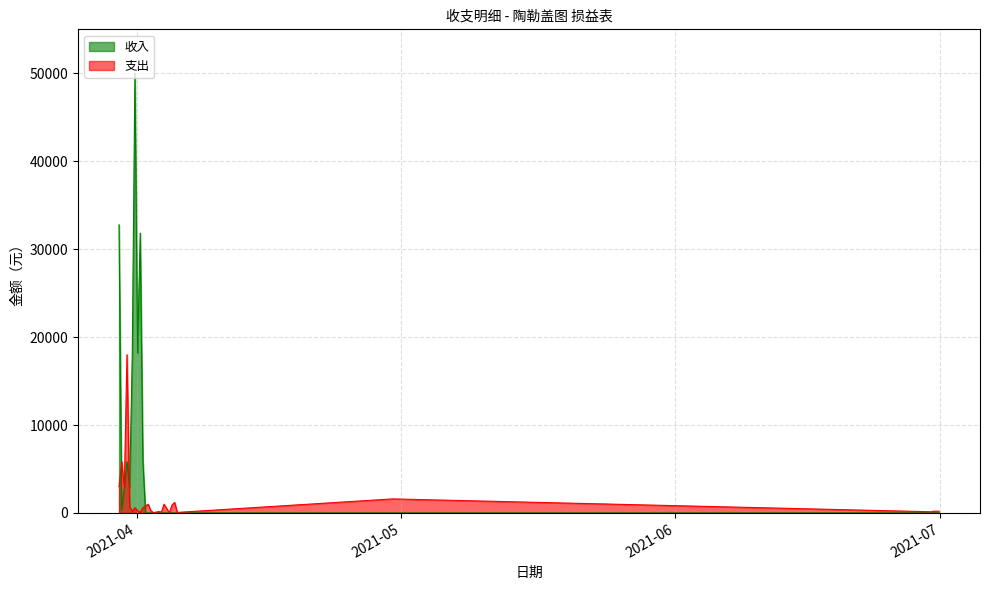

Does the chart display data point markers on the line(s)?

No